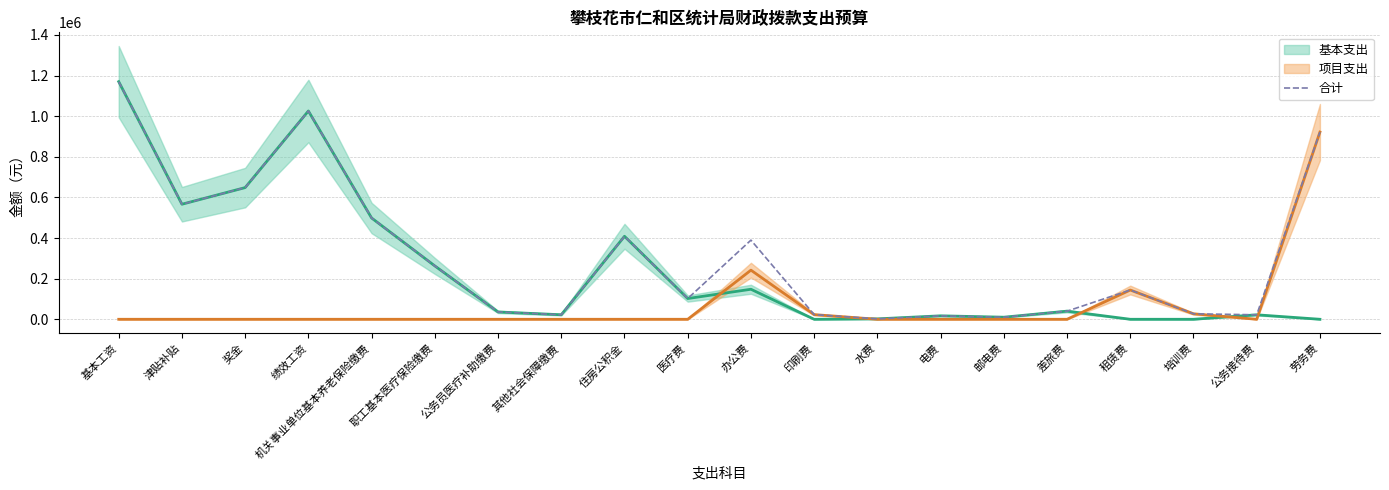

Count the number of categories in the chart.

20